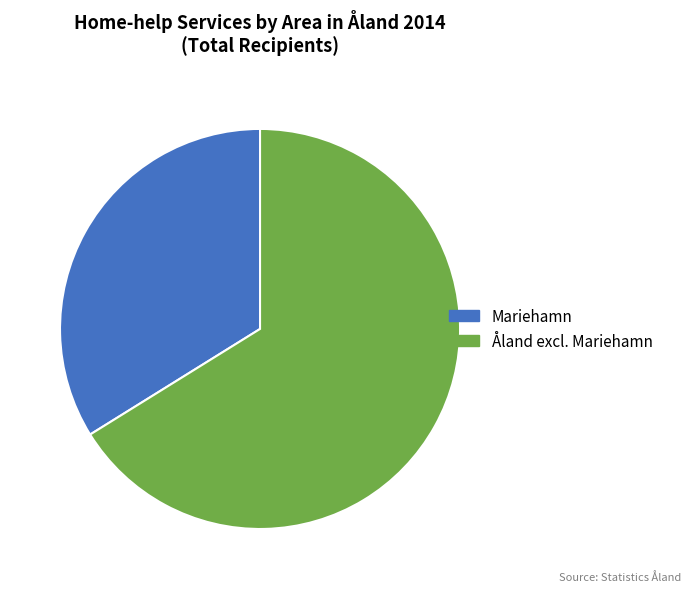

Count the number of slices in the pie.

2